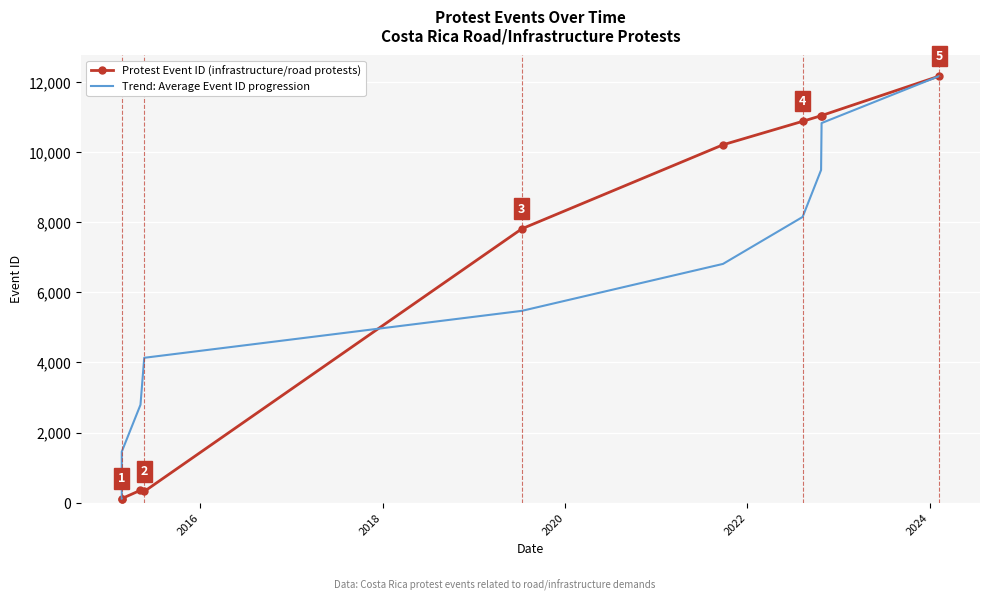

Reading right to left, list all the values displayed in this chart.

Protest Event ID (infrastructure/road protests): 12178.0	11052.0	11047.0	10887.0	10217.0	7818.0	317.0	352.0	113.0	112.0
Trend: Average Event ID progression: 12178.0	10837.3	9496.7	8156.0	6815.3	5474.7	4134.0	2793.3	1452.7	112.0